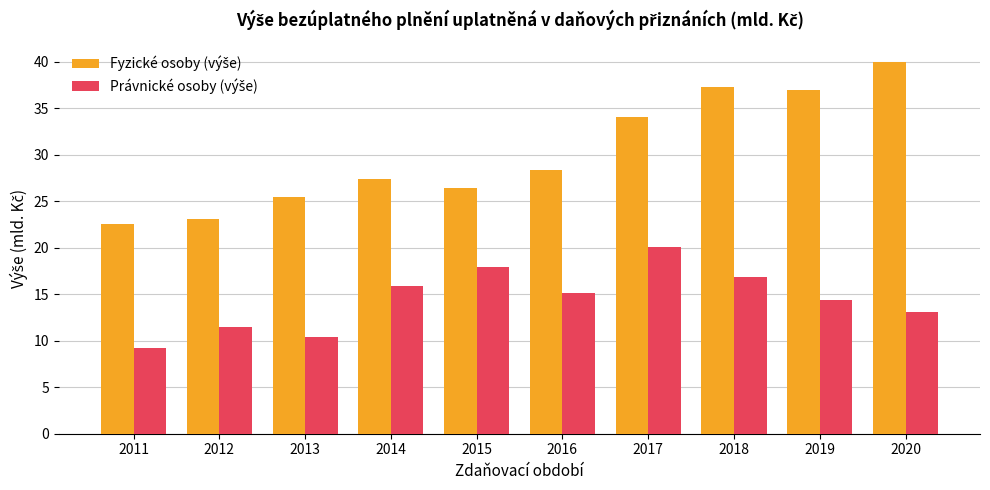

What is the minimum value shown in the chart?

9.2